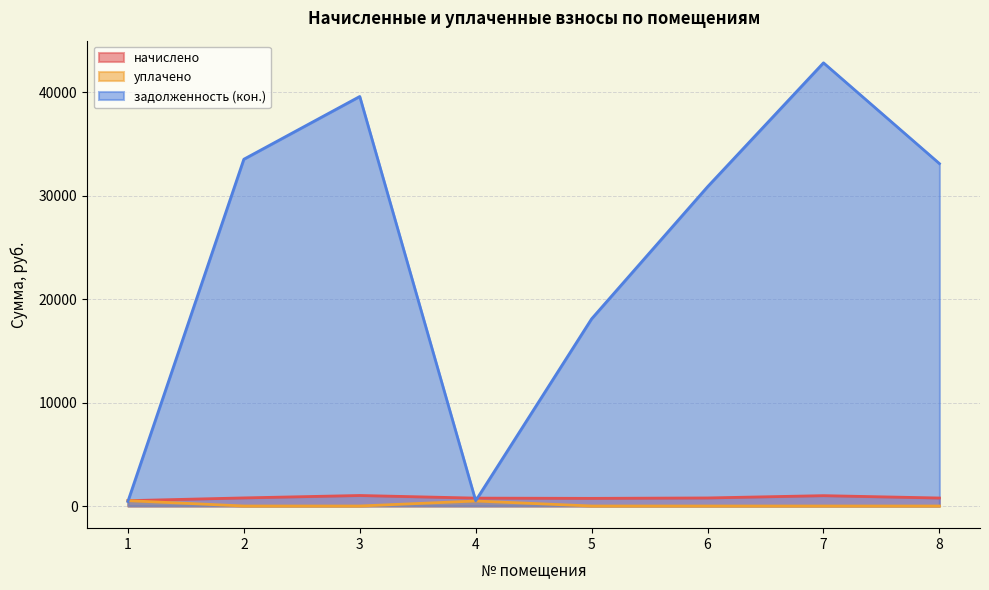

Rank the series at 2 from lowest to highest value.

уплачено, начислено, задолженность (кон.)